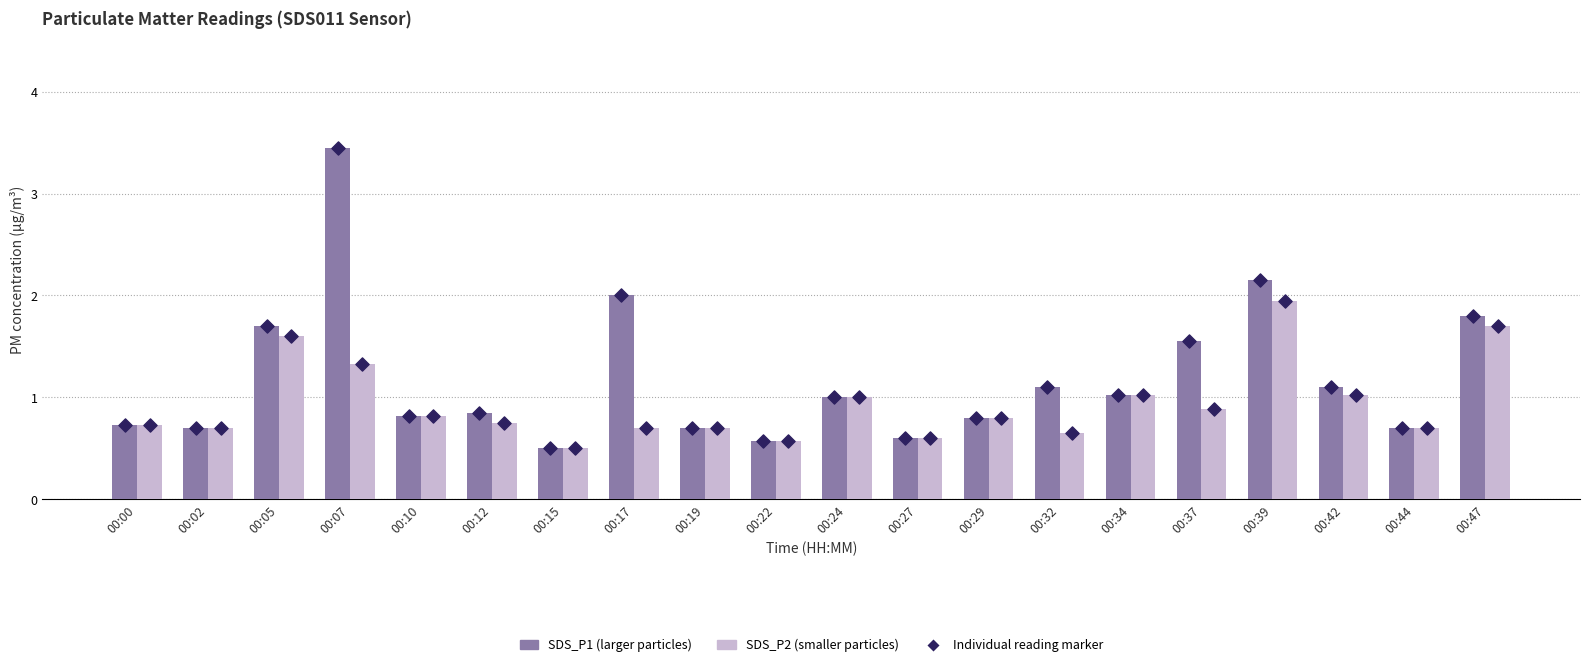

Which series contains the highest Y value?

SDS_P1 (PM2.5 larger)